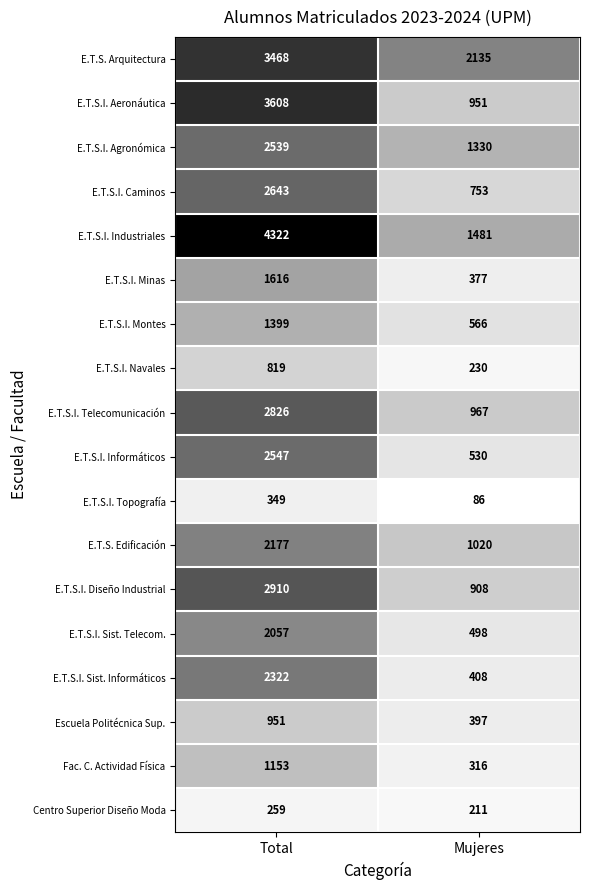

What is the difference between the maximum and minimum values in the E.T.S.I. Montes series?

833